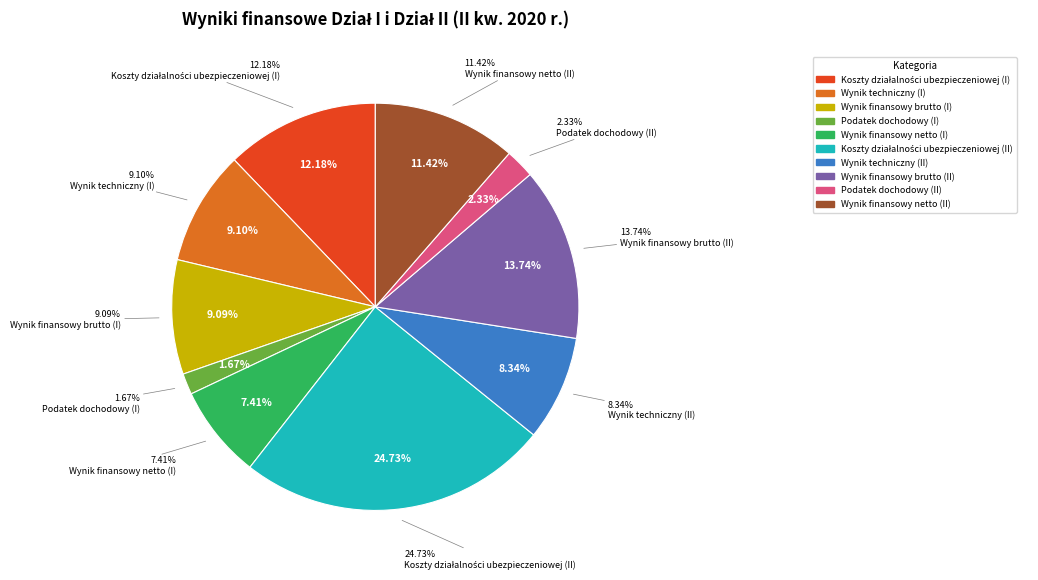

Which has a higher value, Podatek dochodowy (II) or Wynik finansowy netto (II)?

Wynik finansowy netto (II)